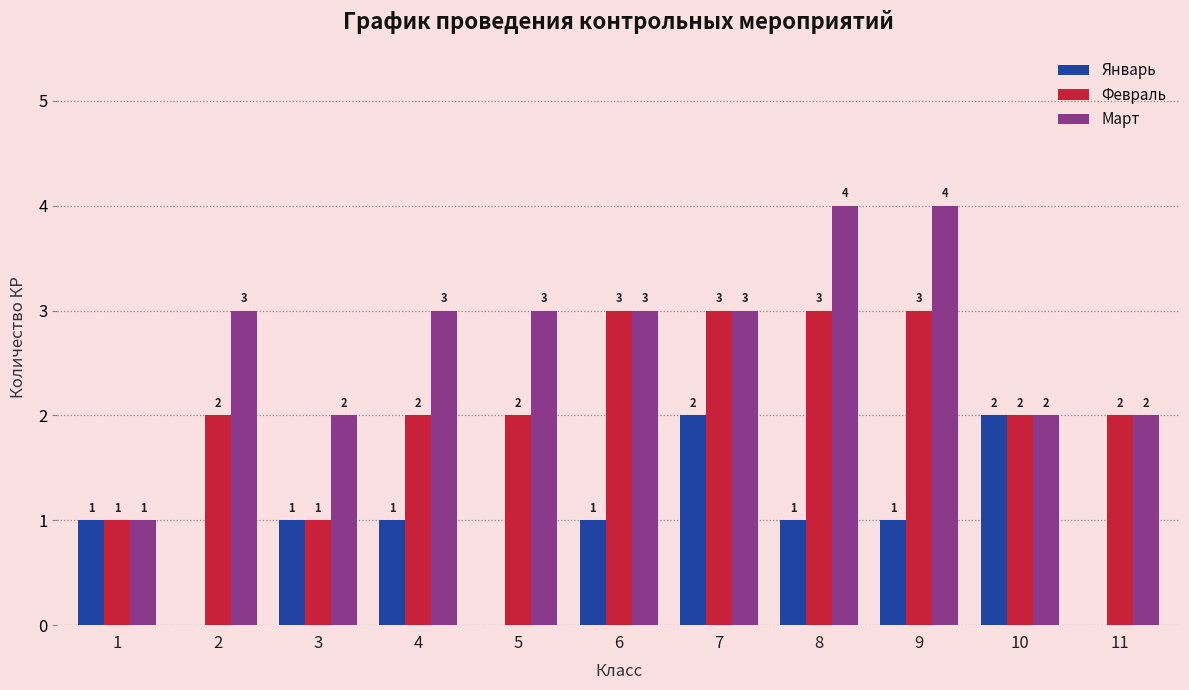

Which series has the largest total across all categories?

Март